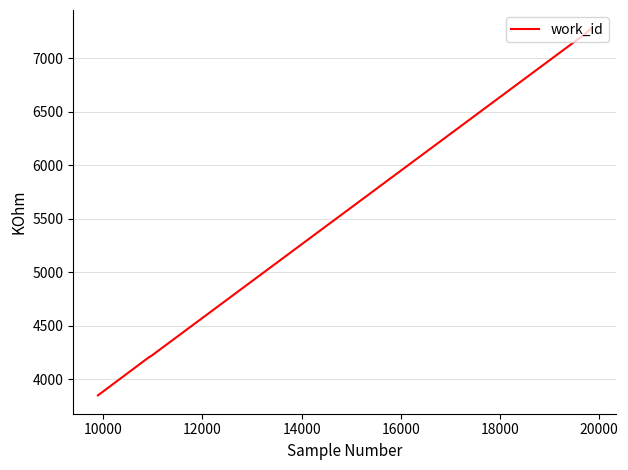

What is the smallest value displayed?

3848